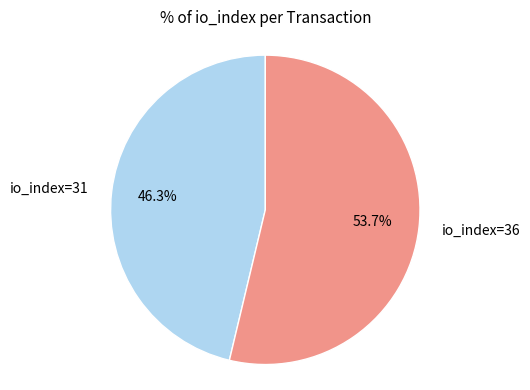

To the nearest percent, what is the average slice percentage?

50%